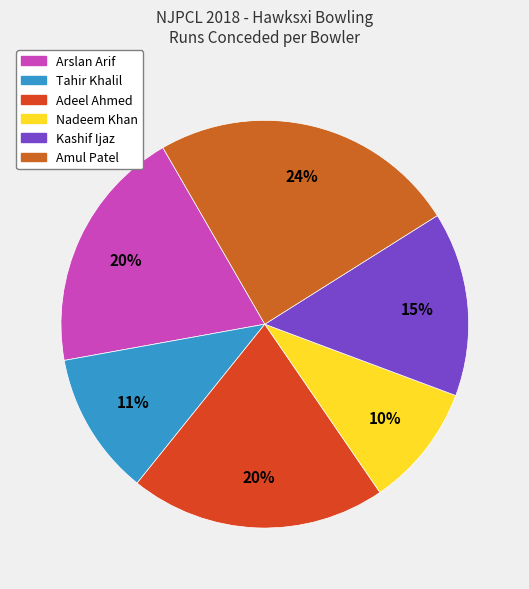

What is the smallest slice in the pie chart?

Nadeem Khan